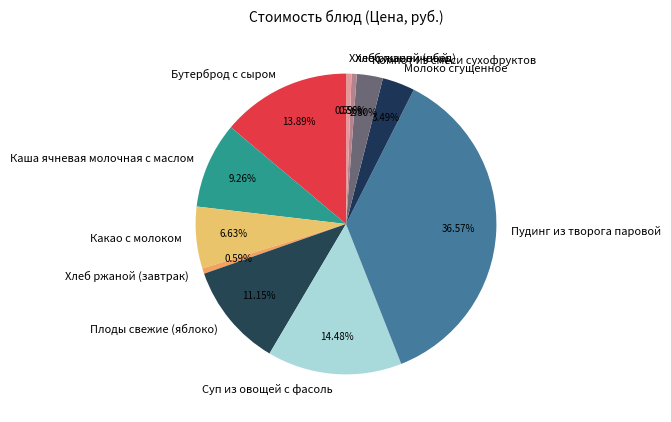

How much of the chart is everything except Компот из смеси сухофруктов?

97.2%